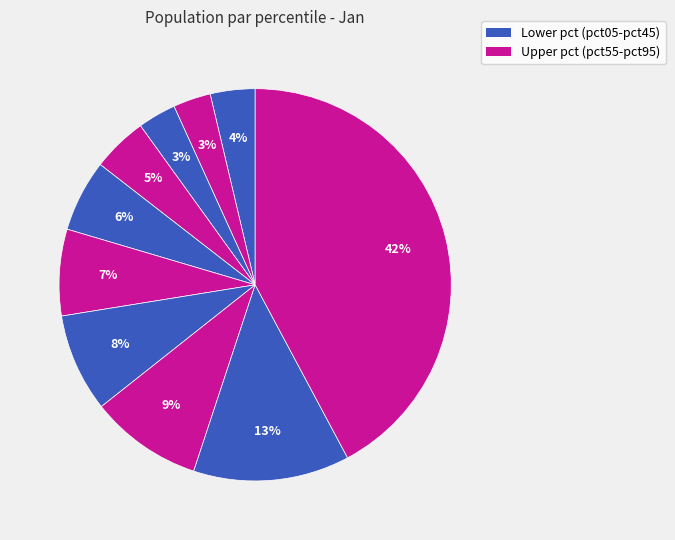

How many slices are in this pie chart?

10